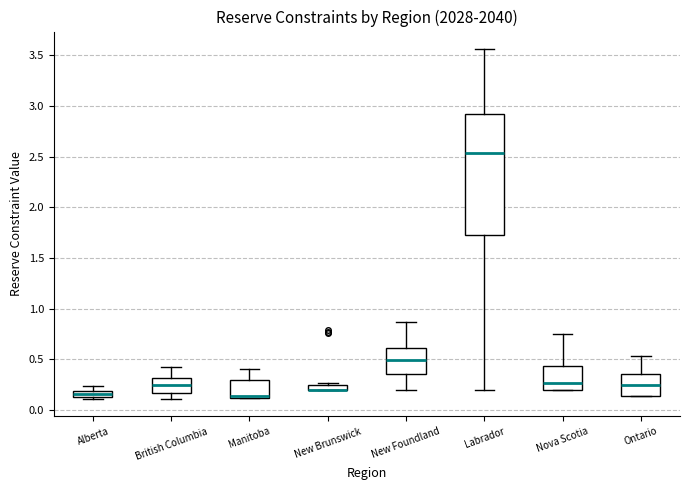

Where does the median line of the box for Labrador sit on the y-axis? The values are not printed on the chart, so give them approximately, as read against the axis.

2.55